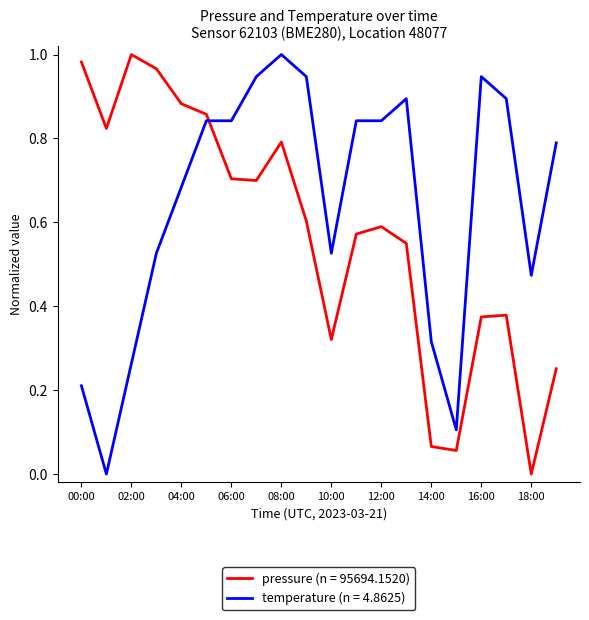

How many lines are shown in the chart?

2